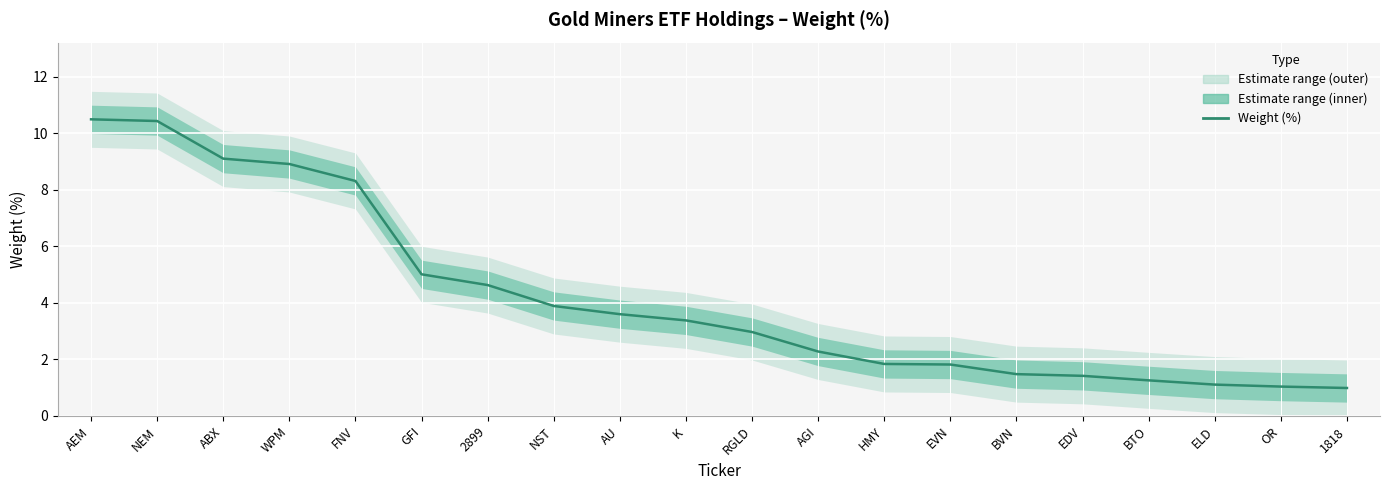

How many data points does each series have?

20